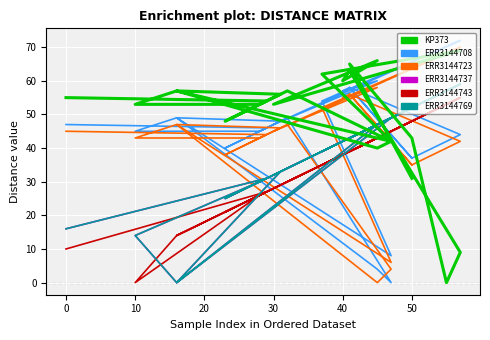

Is the value of ERR3144708 at 11 greater than the value of KP373 at 15?

No